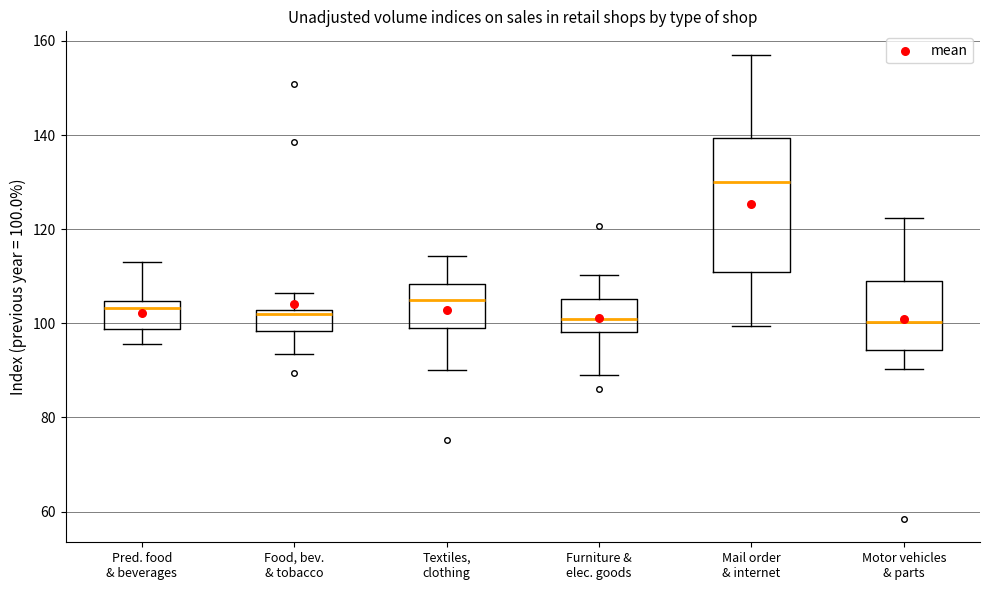

Reading left to right, read every box against the y-axis: the position of its median line, the range the box covers, and the ends of its whiskers. The values are not printed on the chart, so give them approximately, as read against the axis.

Pred. food & beverages: median 104 (just below the box's upper edge), box 98 to 104, whiskers 96 to 114
Food, bev. & tobacco: median 102 (just below the box's upper edge), box 98 to 102, whiskers 94 to 106
Textiles, clothing: median 104, box 100 to 108, whiskers 90 to 114
Furniture & elec. goods: median 100, box 98 to 106, whiskers 90 to 110
Mail order & internet: median 130, box 110 to 140, whiskers 100 to 158
Motor vehicles & parts: median 100, box 94 to 108, whiskers 90 to 122